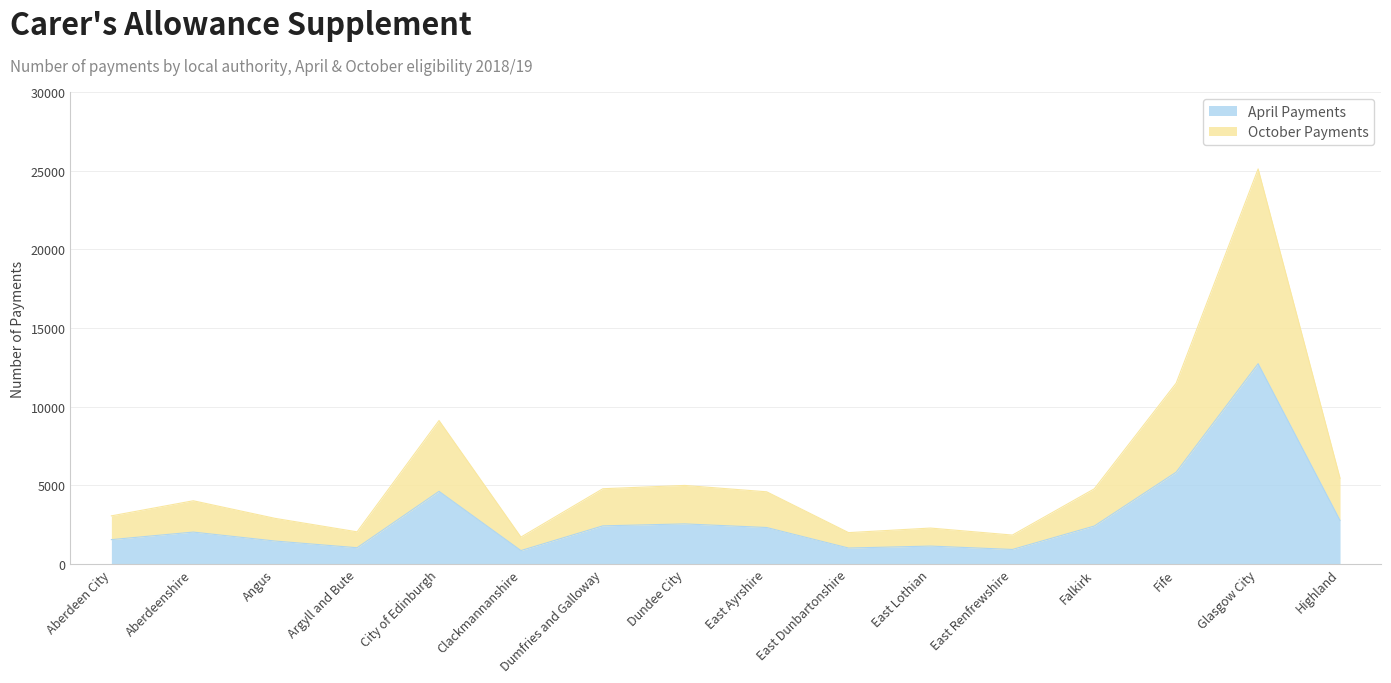

True or false: October Payments has a value of 2789 at Highland.

False